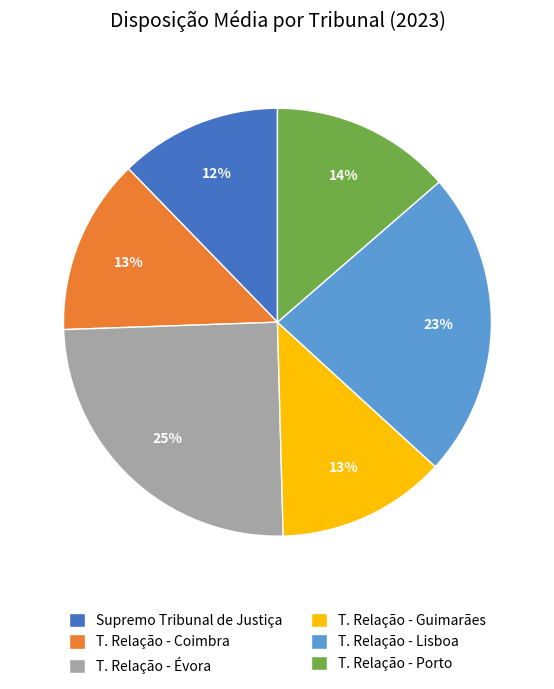

What is the ratio of the value at T. Relação - Coimbra to the value at Supremo Tribunal de Justiça?

1.1